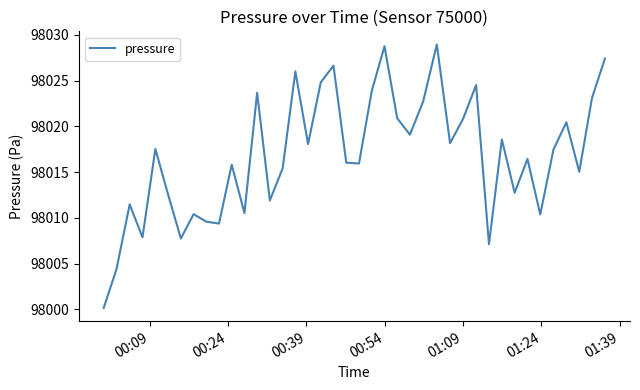

What is the greatest value displayed?

98028.9